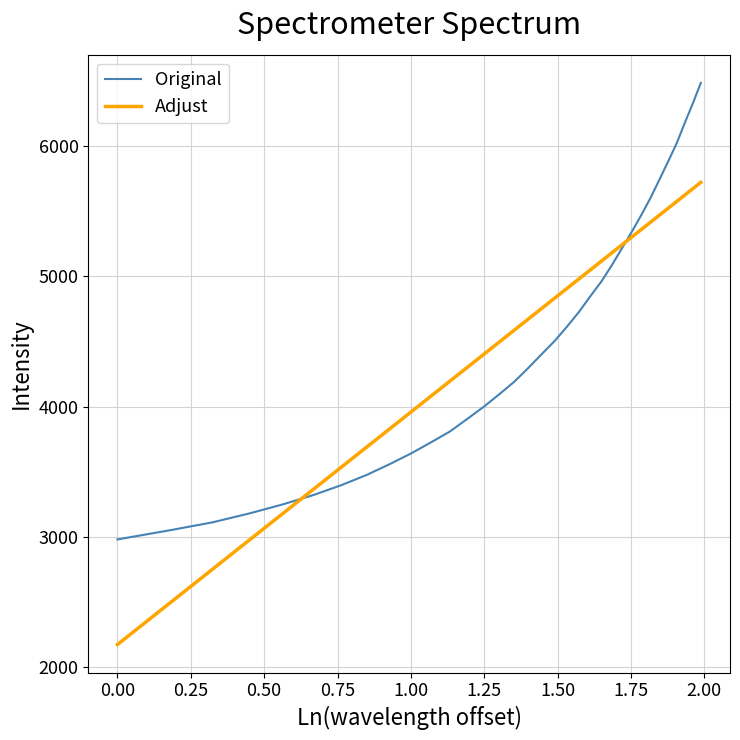

Rank the series by their maximum value, from highest to lowest.

Original, Adjust